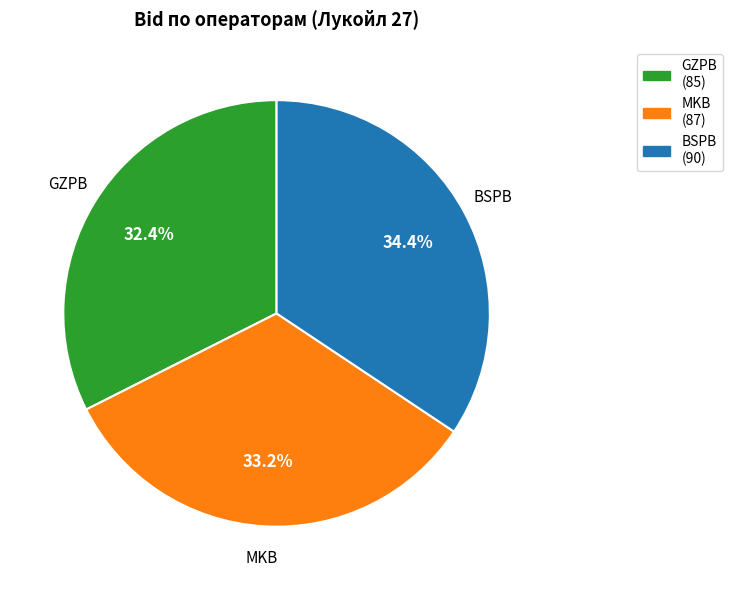

What percentage do MKB and BSPB together represent?

67.6%